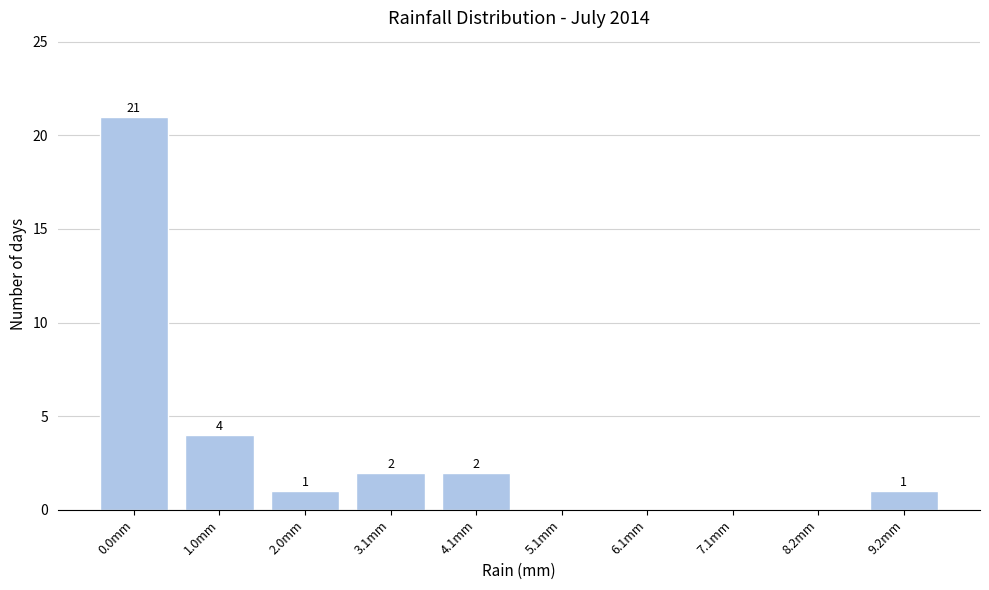

Reading left to right, what are all the values shown in this chart?

0.0mm=21	1.0mm=4	2.0mm=1	3.1mm=2	4.1mm=2	5.1mm=0	6.1mm=0	7.1mm=0	8.2mm=0	9.2mm=1